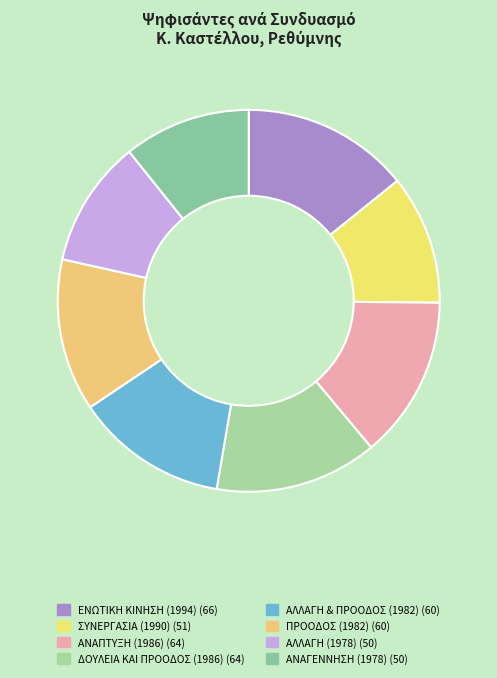

Does ΣΥΝΕΡΓΑΣΙΑ (1990) represent more than half of the total?

No